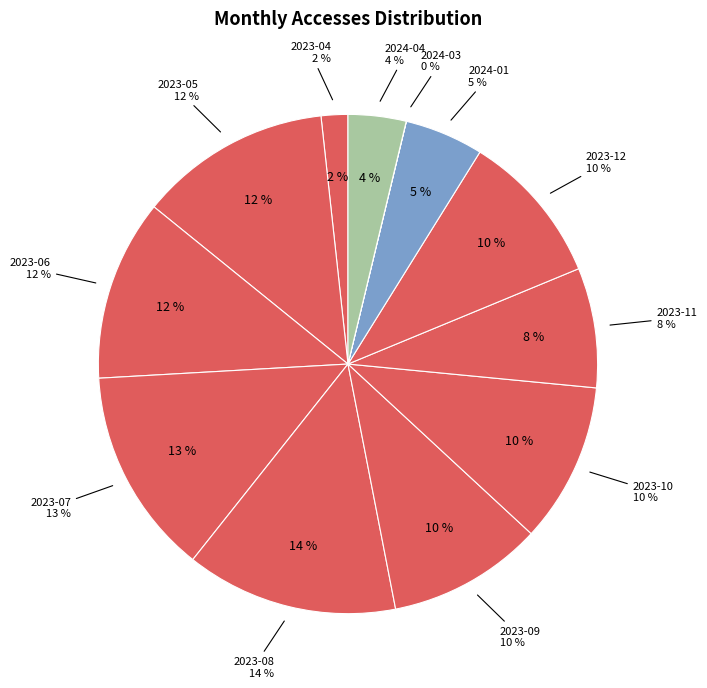

What is the total percentage of 2023-09 and 2024-03?

10.1%